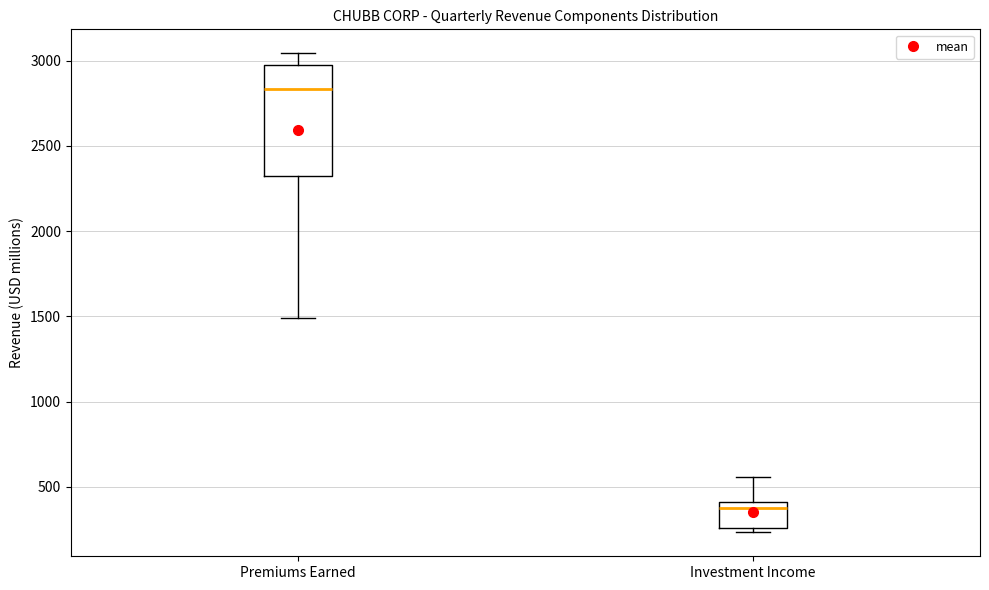

Where is the upper edge of the box for Investment Income on the y-axis? The values are not printed on the chart, so give them approximately, as read against the axis.

400